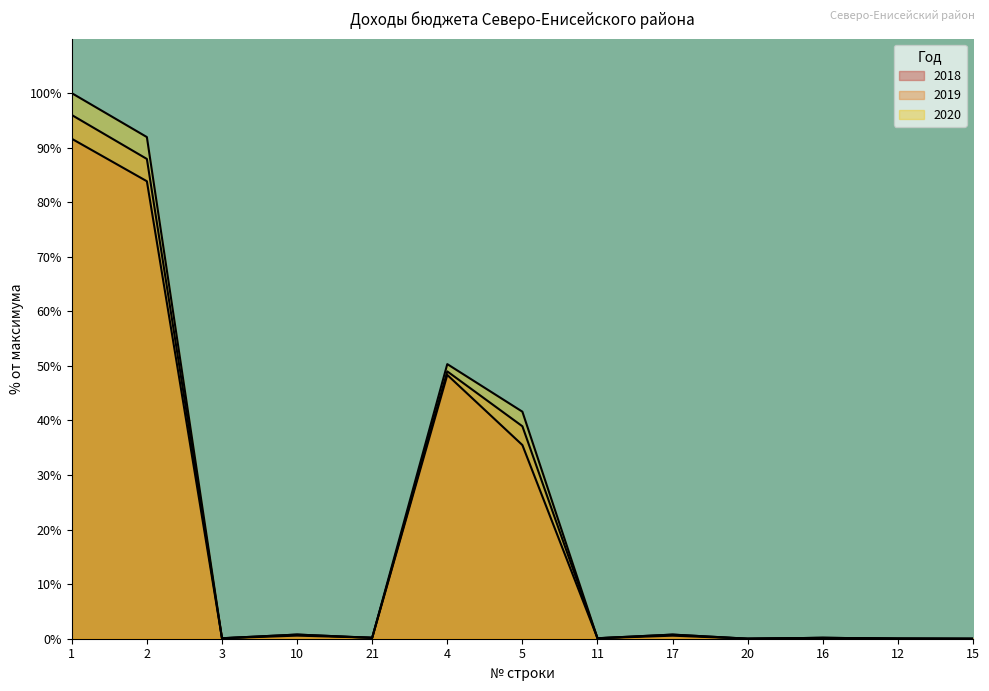

What is the label of the 2nd point from the right?

12